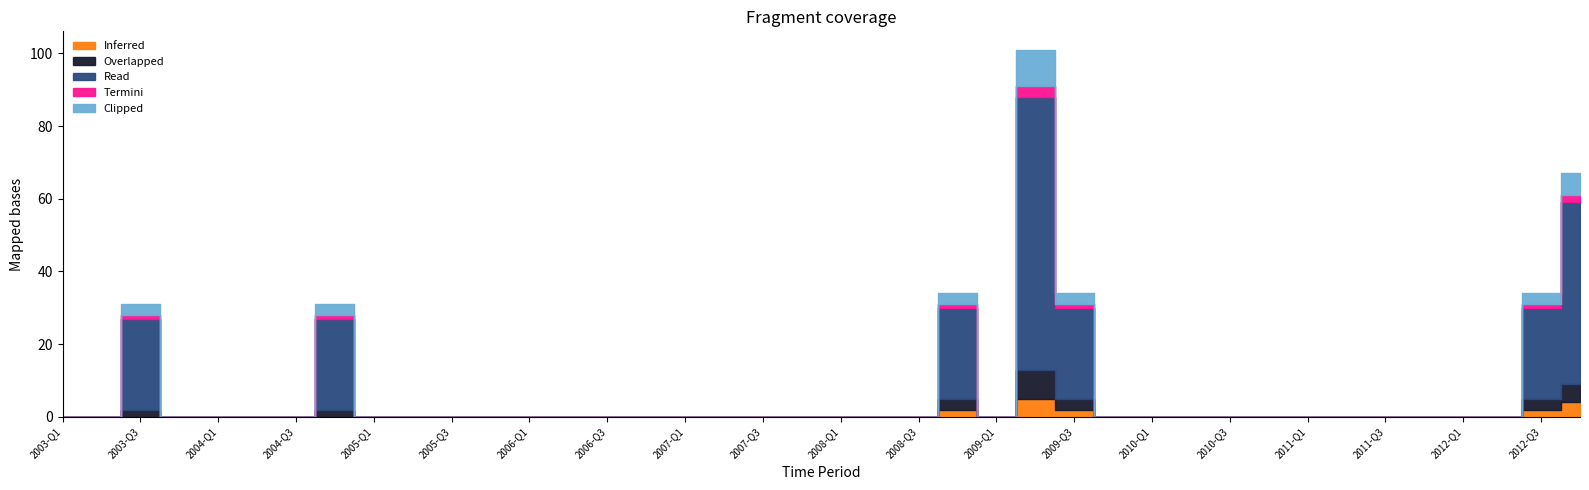

Count the Termini values in the range 0 to 1.

38